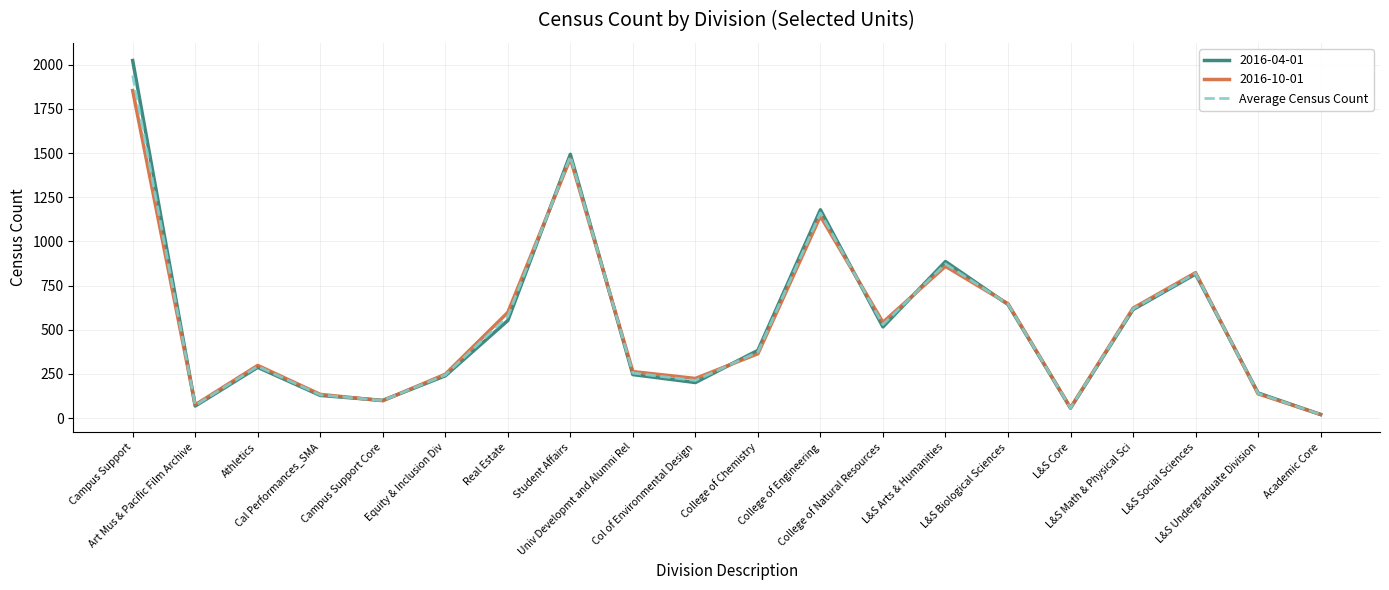

Which series has the largest range (max minus min)?

2016-04-01